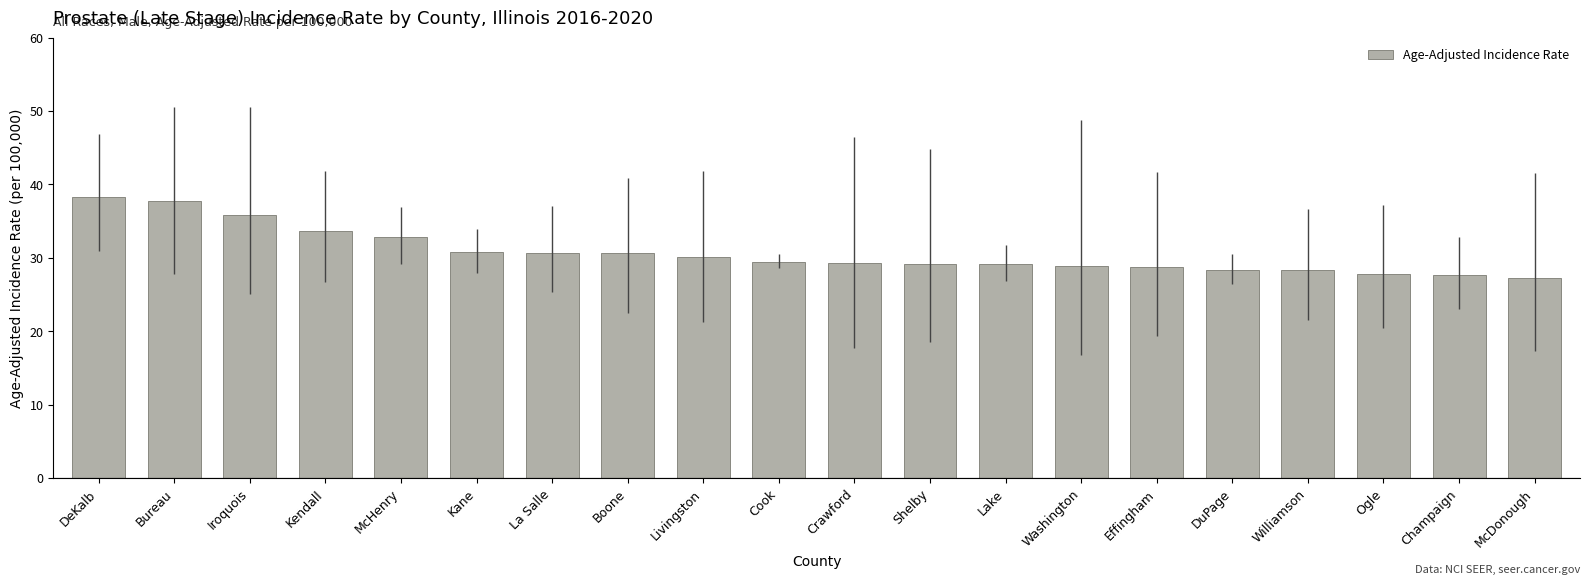

What is the greatest value displayed?

38.3